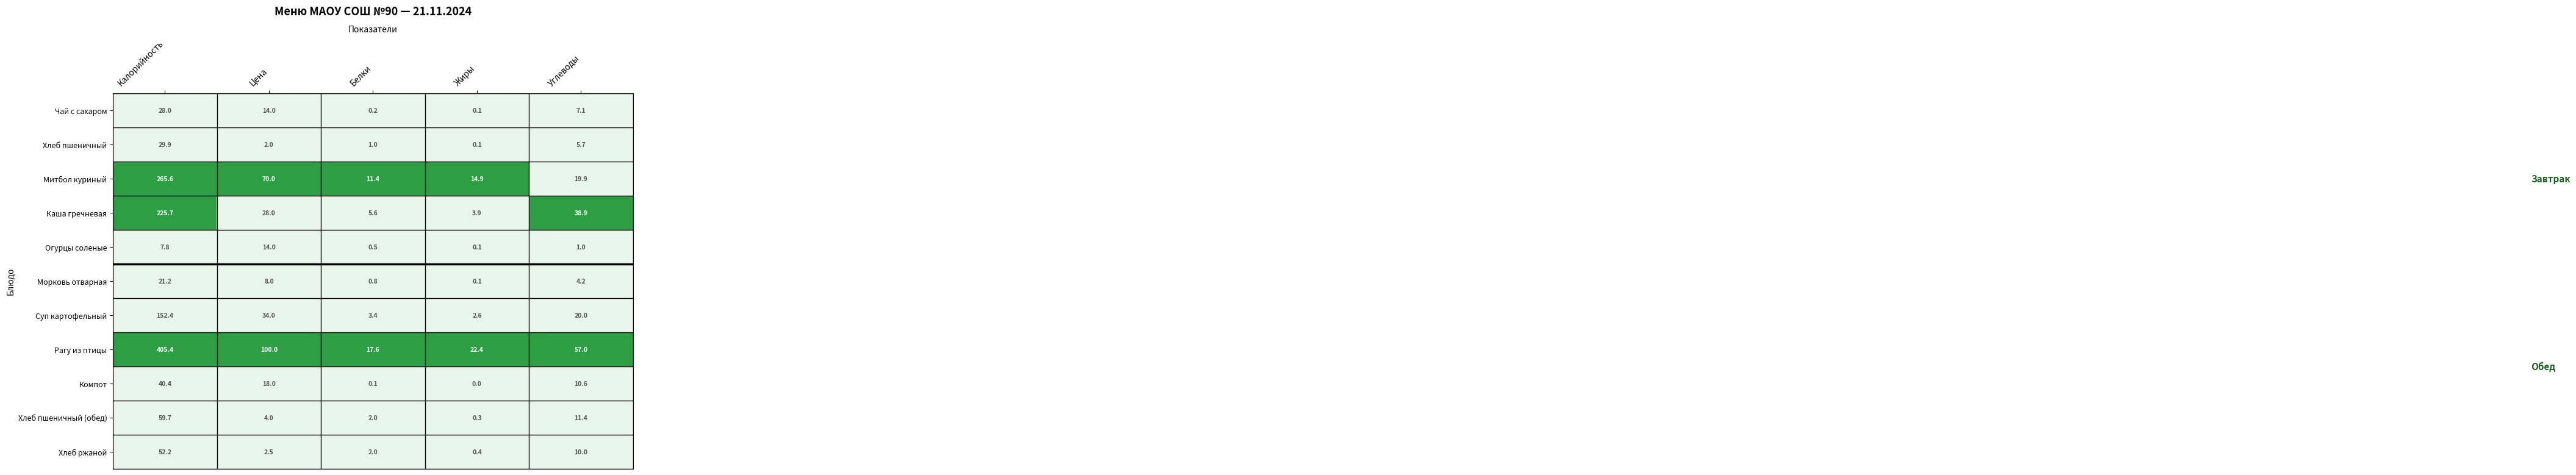

What is the difference between the Компот values at Калорийность and Углеводы?

29.8